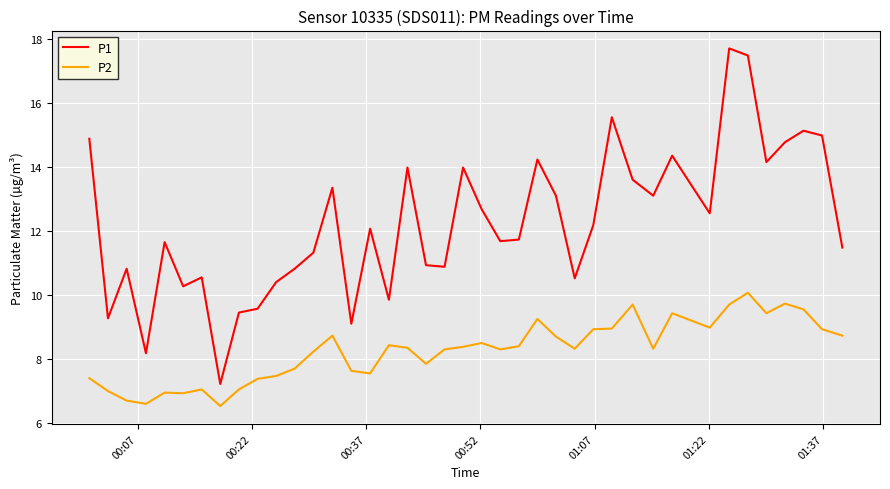

Which series has the largest total across all categories?

P1